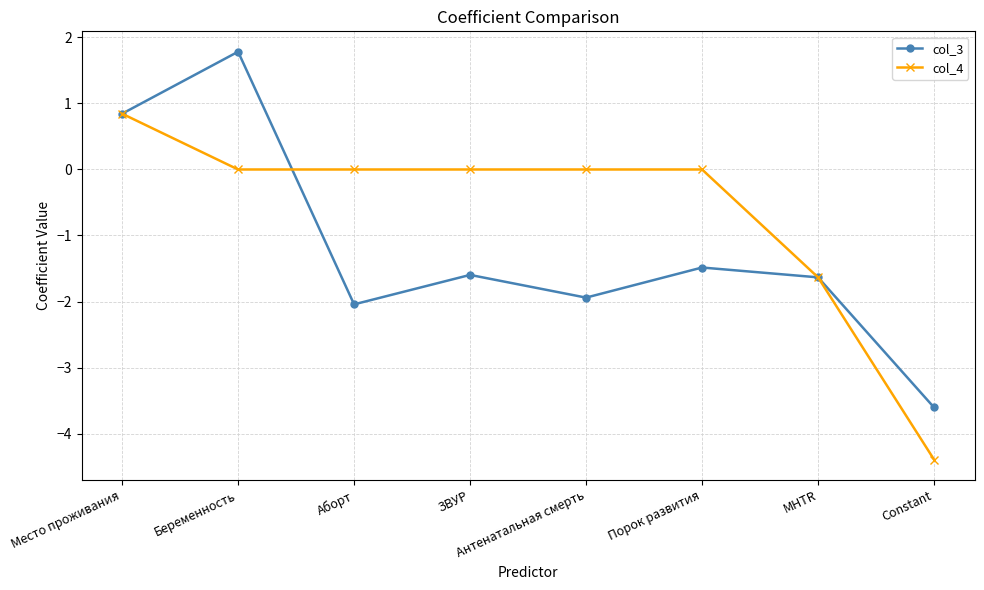

What is the minimum value for col_3?

-3.6